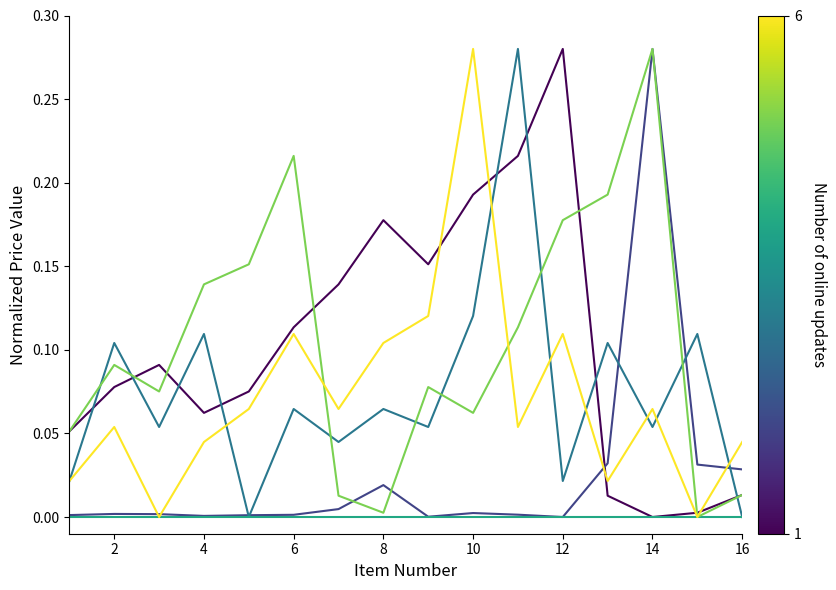

Does the chart have visible grid lines?

No